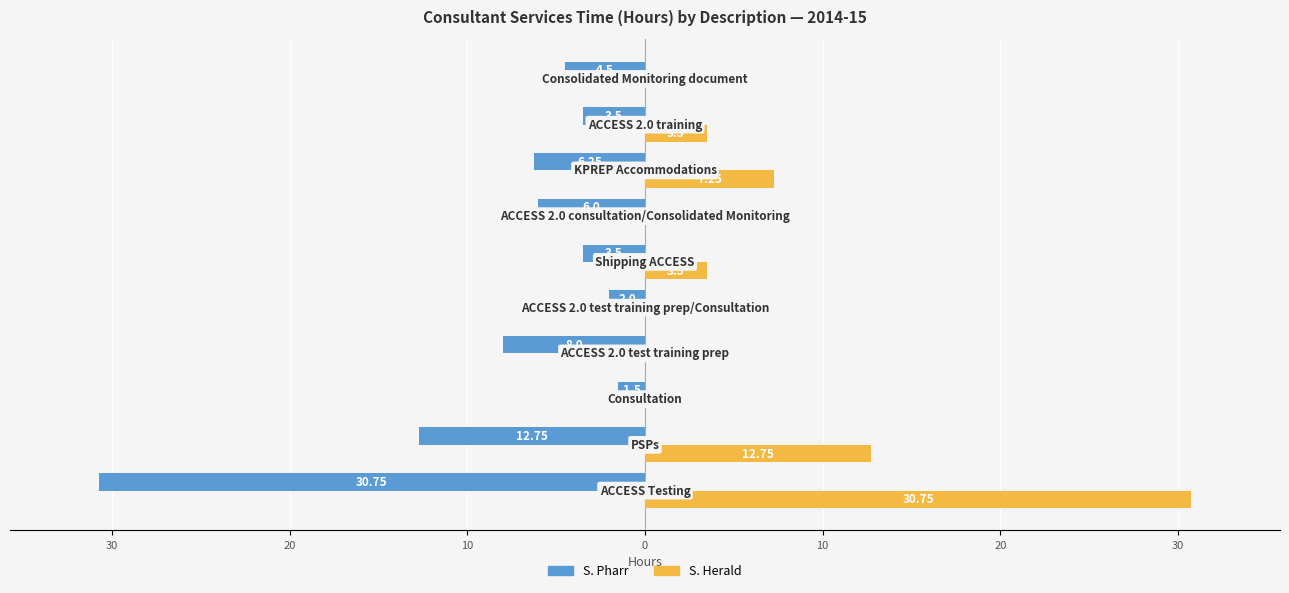

What are all the series names shown in the legend?

S. Pharr, S. Herald